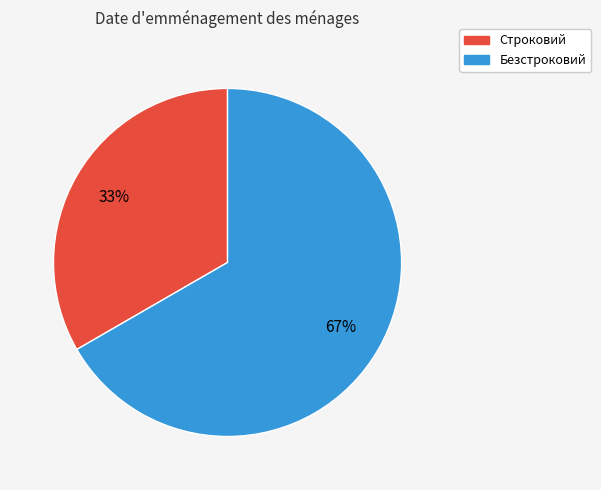

Which slice is the smallest?

Строковий